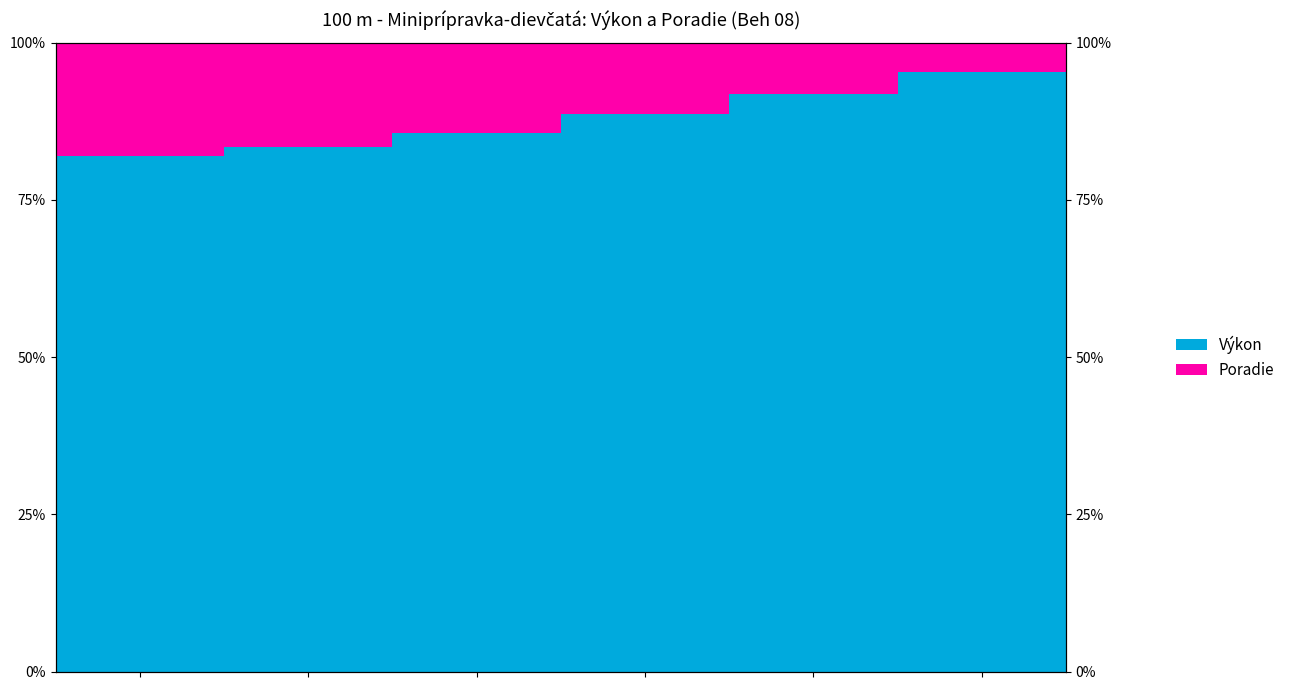

What is the value of the Poradie bar at the 4th from the left?

11.4